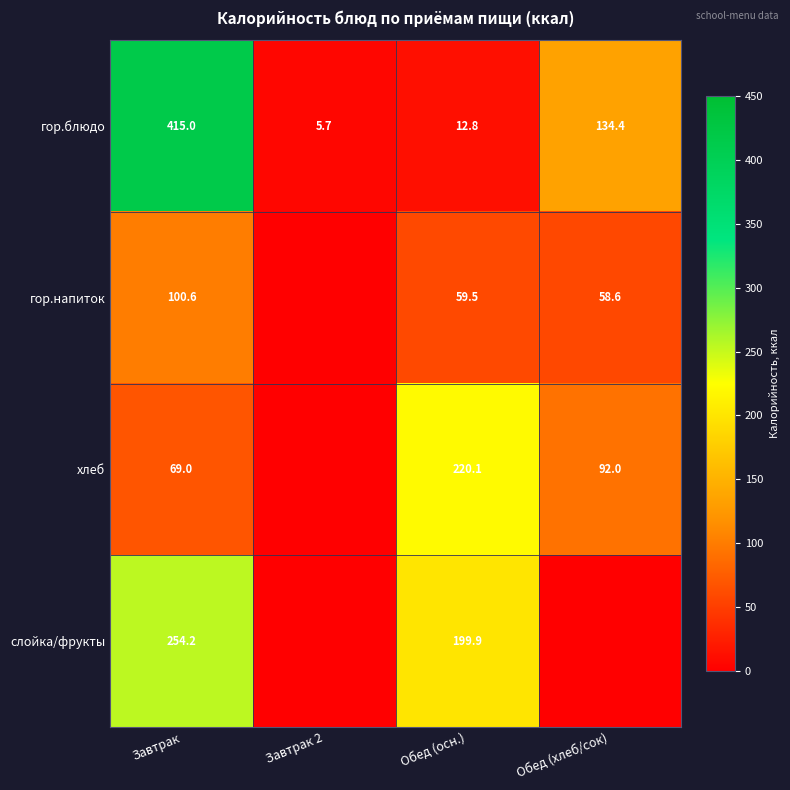

What is the spread (max minus min) of values at Обед (осн.)?

207.3